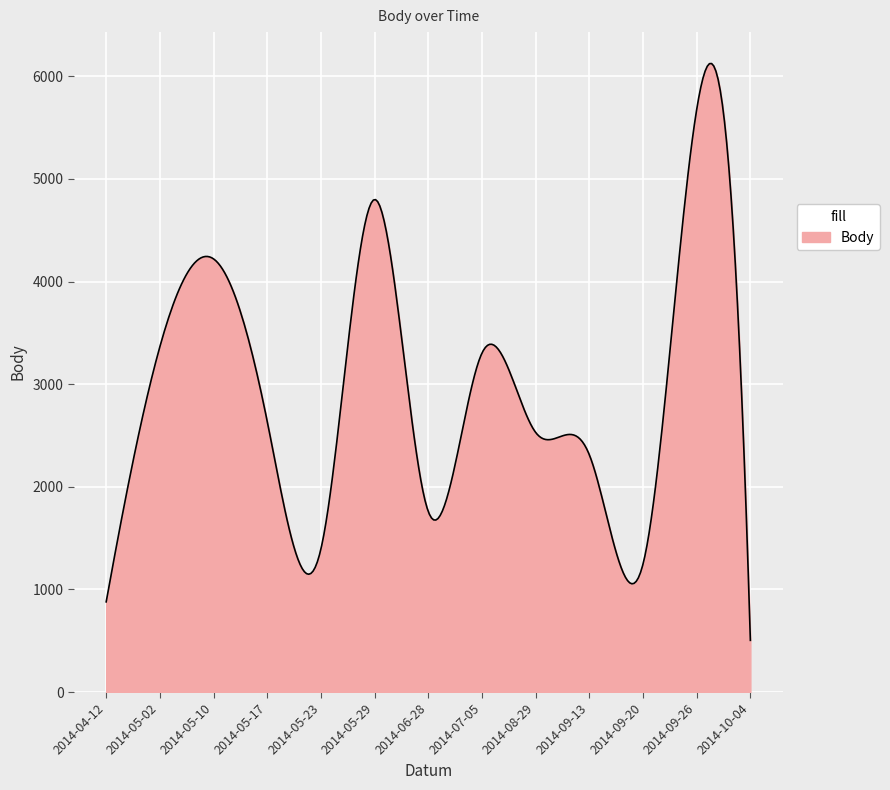

What is the maximum value shown in the chart?

6124.8